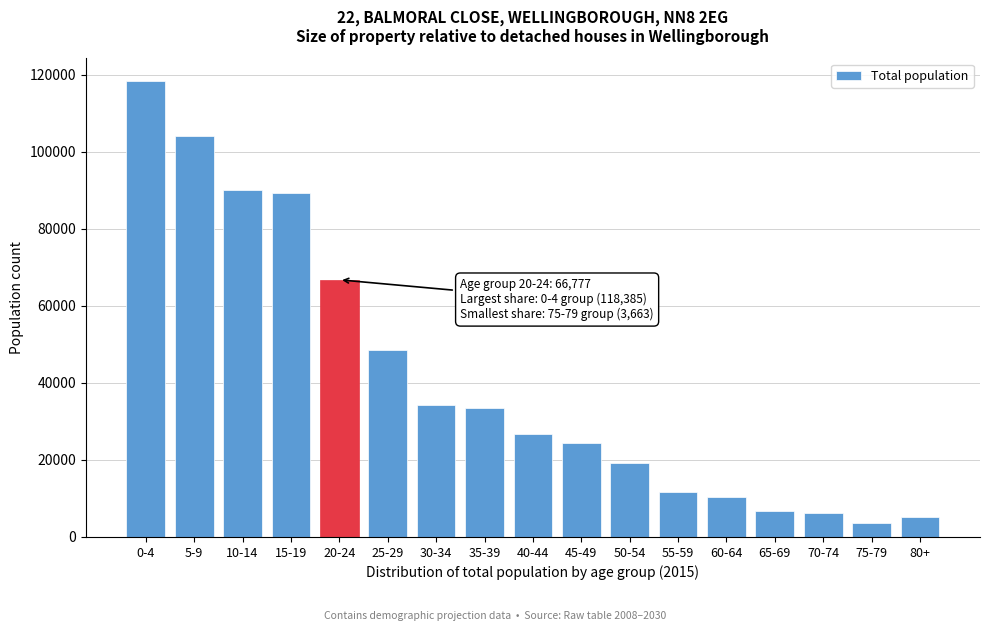

Reading right to left, transcribe all the data shown in this chart.

80+=5223	75-79=3663	70-74=6246	65-69=6853	60-64=10320	55-59=11708	50-54=19143	45-49=24465	40-44=26848	35-39=33506	30-34=34315	25-29=48485	20-24=66777	15-19=89409	10-14=90021	5-9=104162	0-4=118385